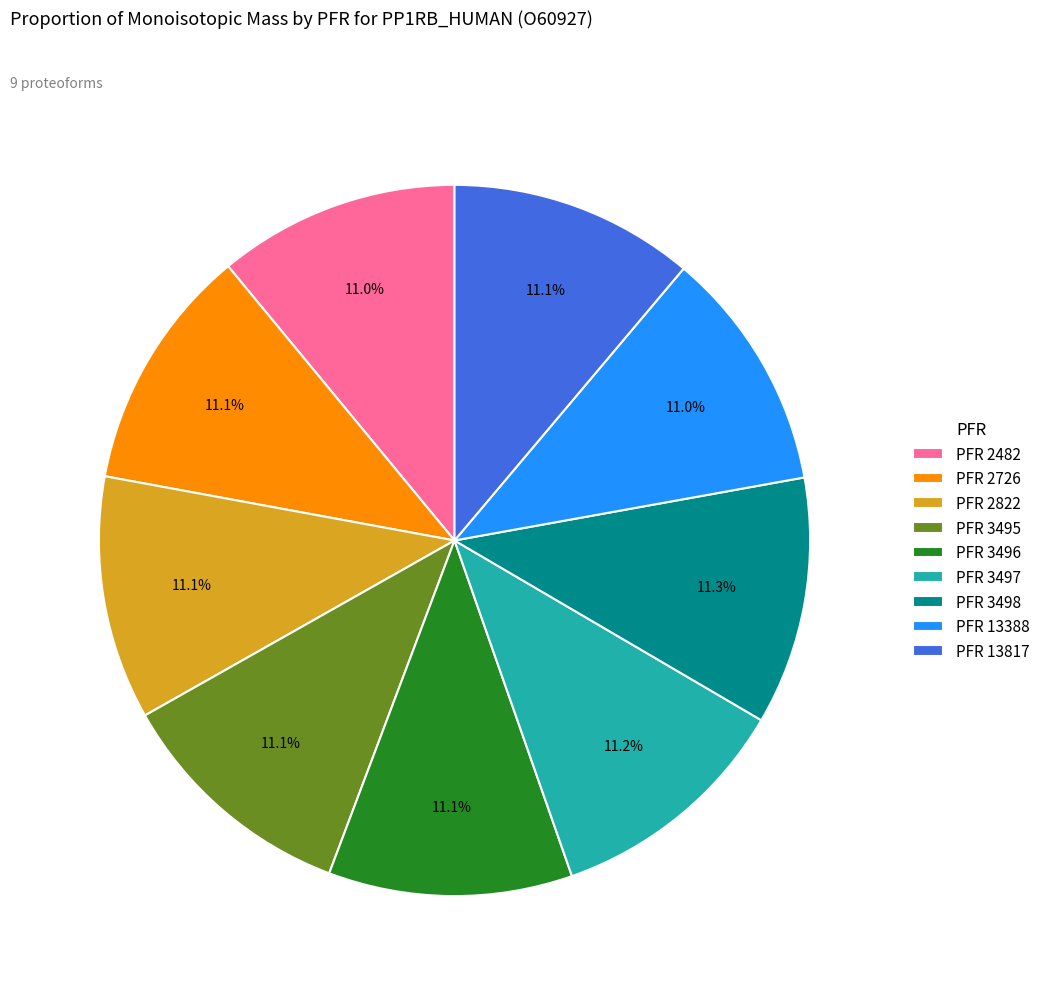

What portion of the pie excludes PFR 13817?

88.9%